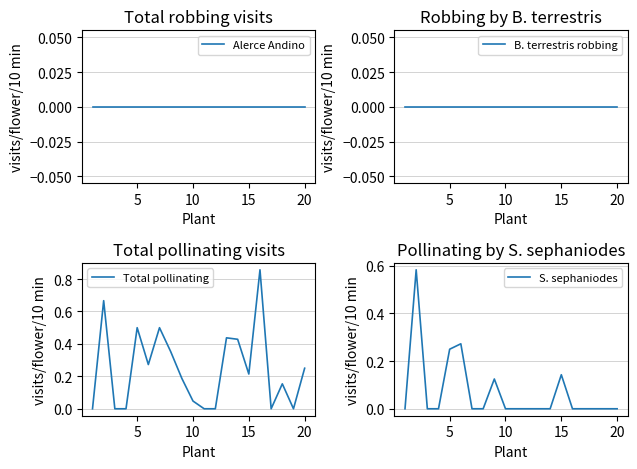

The value of Total pollinating at 5 is 0.5. True or false?

True